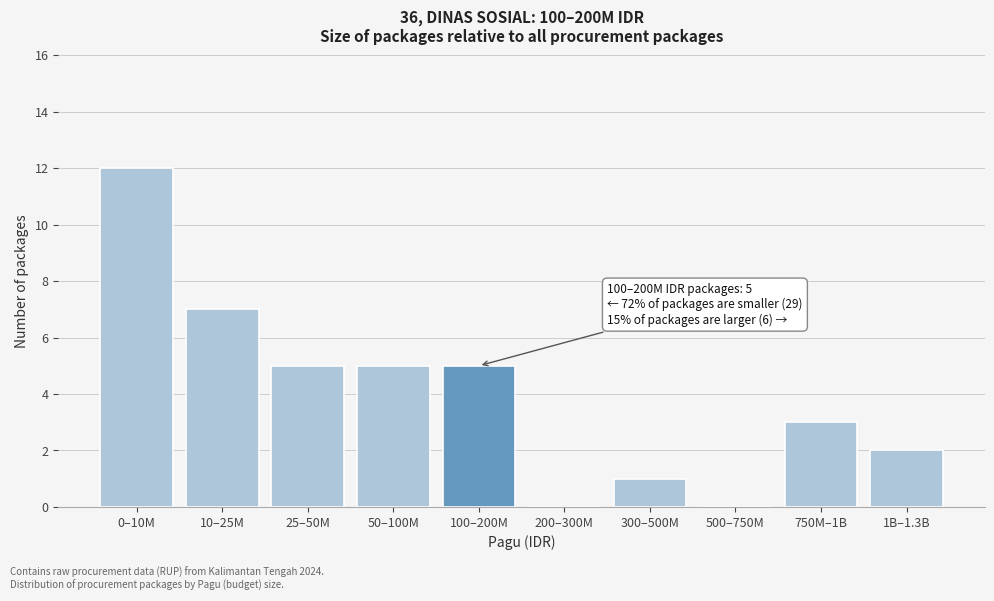

Reading left to right, transcribe all the data shown in this chart.

0–10M=12	10–25M=7	25–50M=5	50–100M=5	100–200M=5	200–300M=0	300–500M=1	500–750M=0	750M–1B=3	1B–1.3B=2